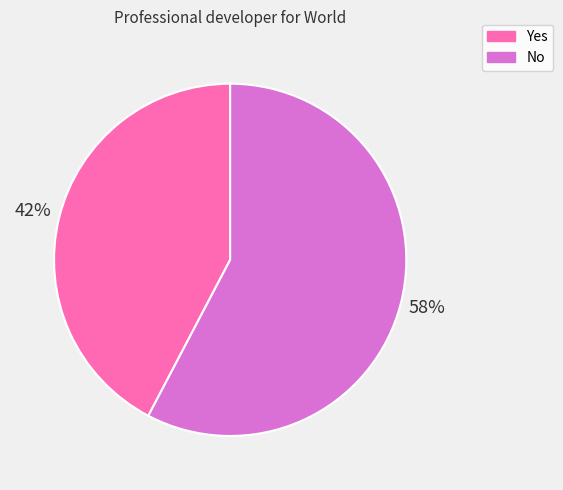

How many segments does this pie chart have?

2